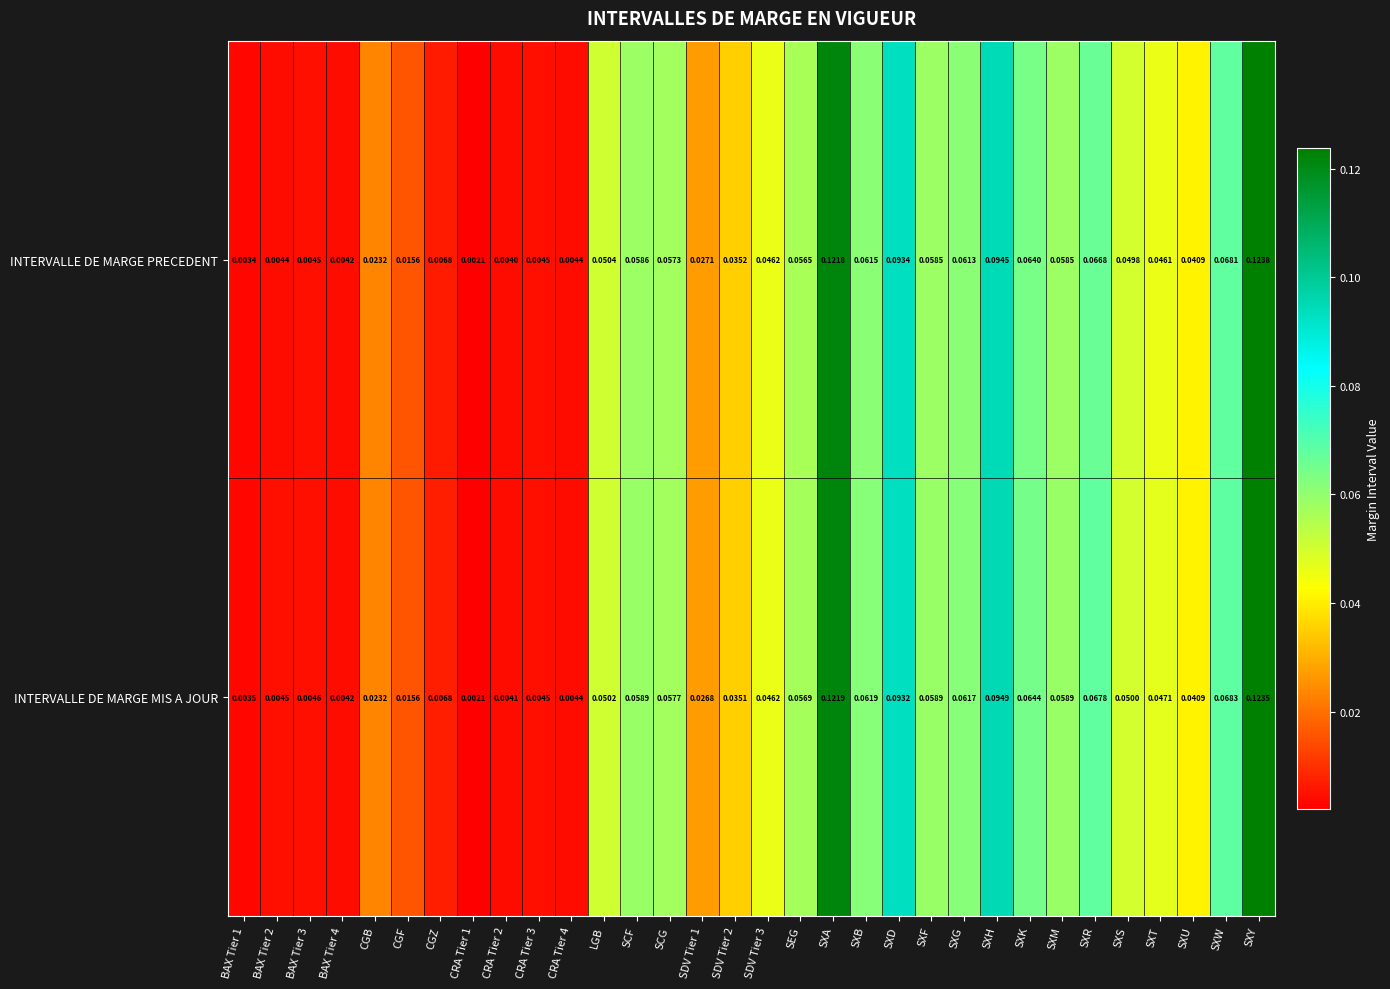

Which series changed the most between SXF and SXY?

INTERVALLE DE MARGE PRECEDENT